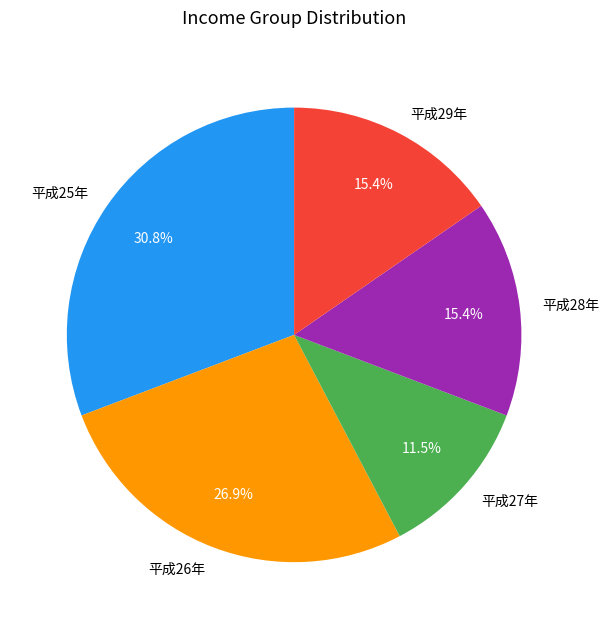

Which category has the biggest portion of the pie?

平成25年